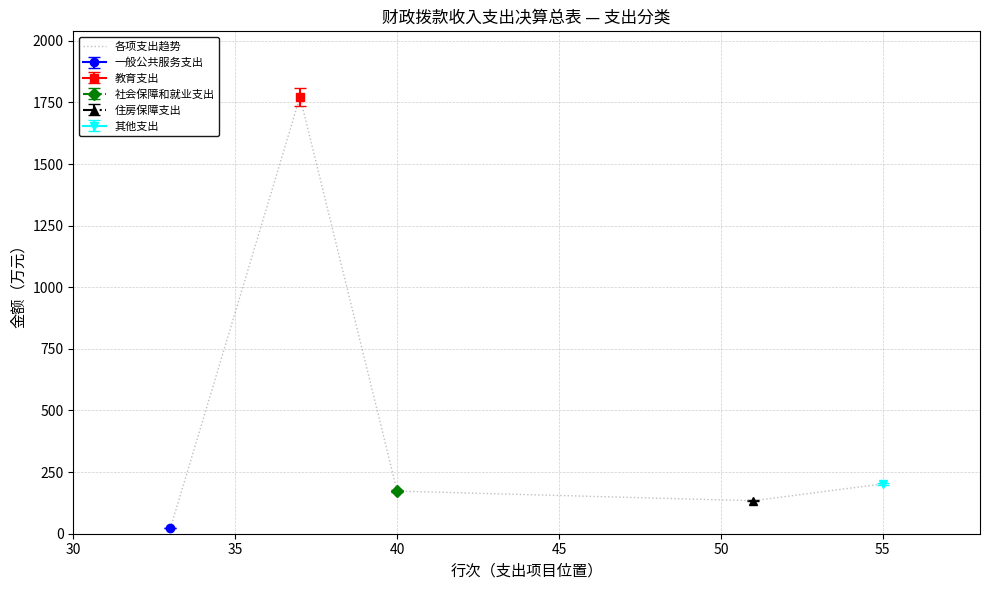

What is the value of the 3rd point from the left?

173.0